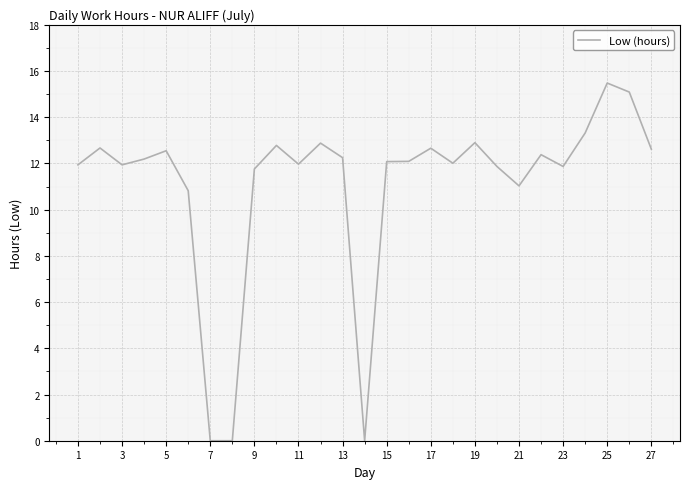

What is the greatest value displayed?

15.5